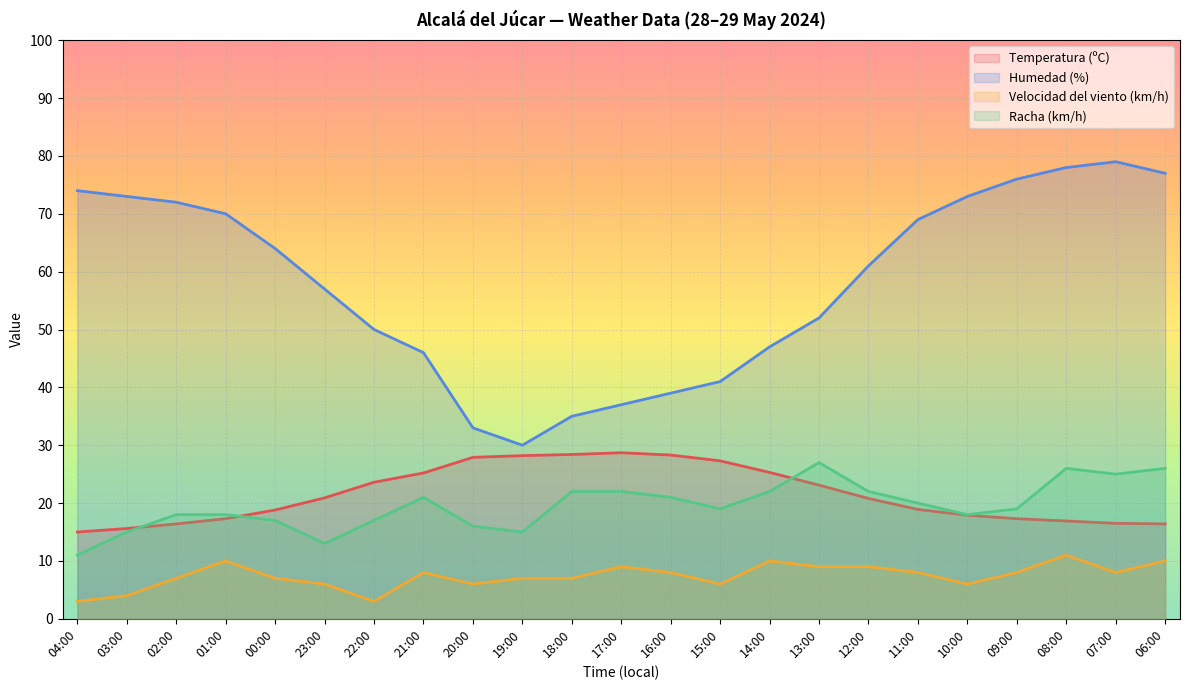

How many interior local valleys does the Racha (km/h) series have?

5